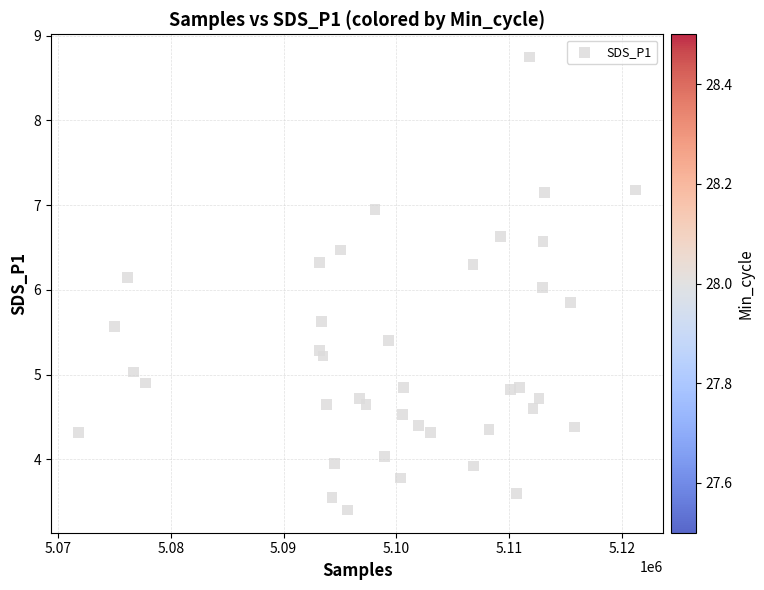

What is the range of X values (max minus min)?

49397.0